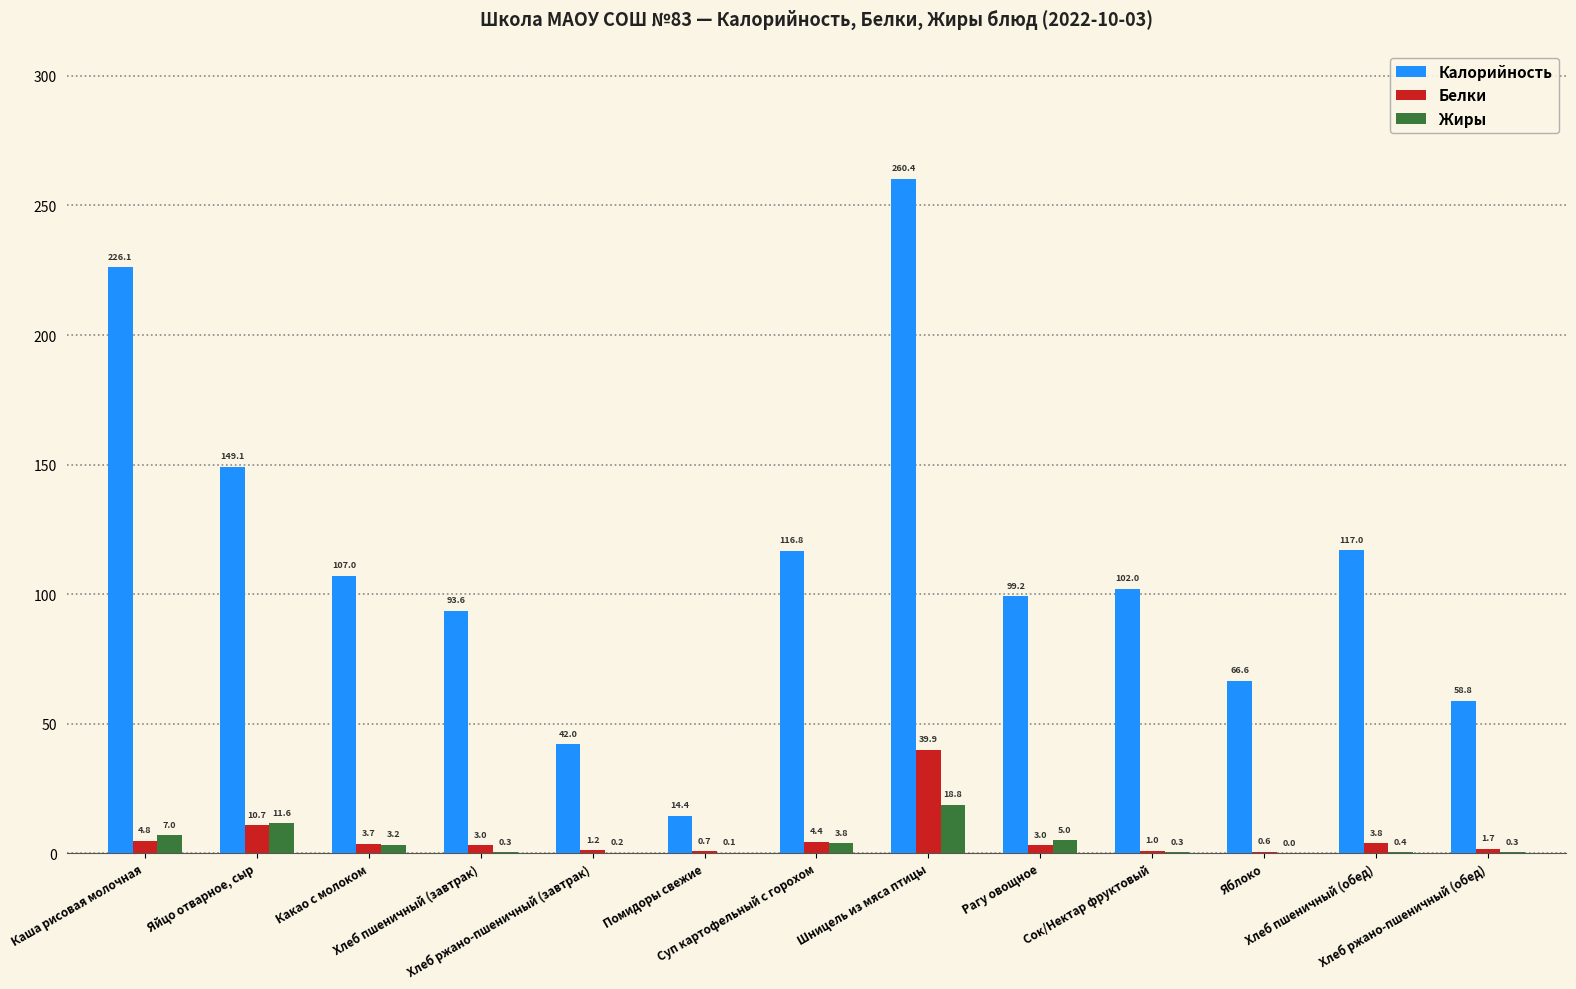

The value of Калорийность at Каша рисовая молочная is 52.4. True or false?

False